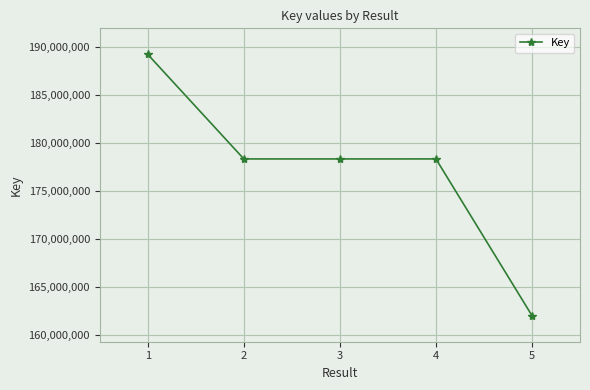

The value at 1 is 189192586. True or false?

True